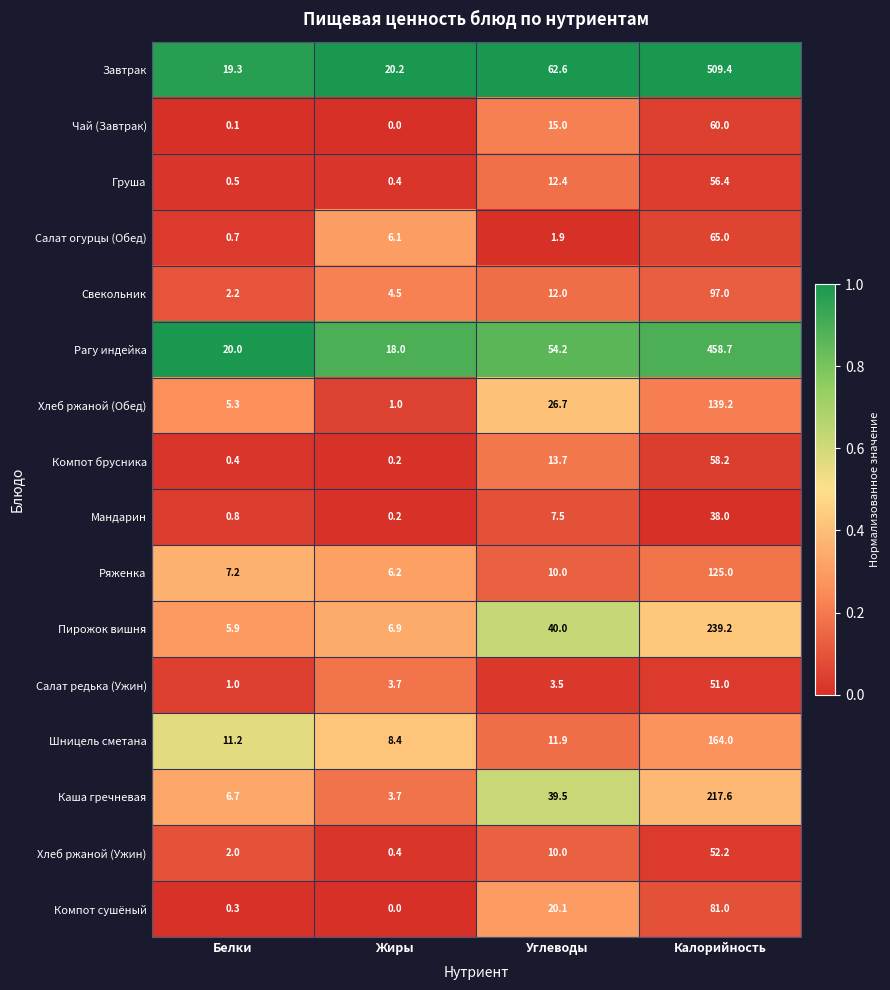

At Калорийность, list the series in order from smallest to largest.

Мандарин, Салат редька (Ужин), Хлеб ржаной (Ужин), Груша, Компот брусника, Чай (Завтрак), Салат огурцы (Обед), Компот сушёный, Свекольник, Ряженка, Хлеб ржаной (Обед), Шницель сметана, Каша гречневая, Пирожок вишня, Рагу индейка, Завтрак